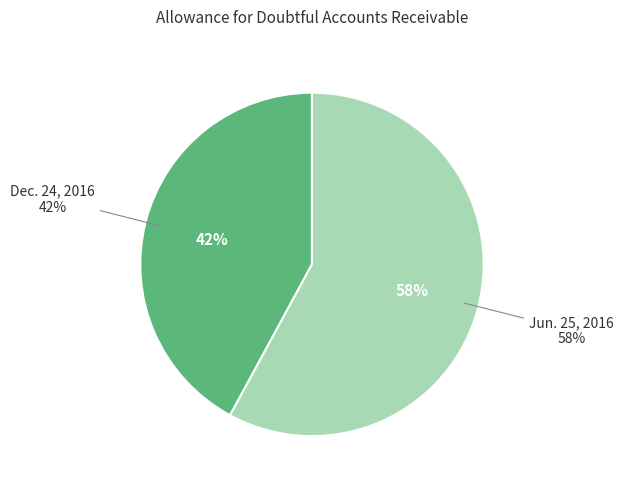

True or false: Dec. 24, 2016 accounts for 47% of the total.

False